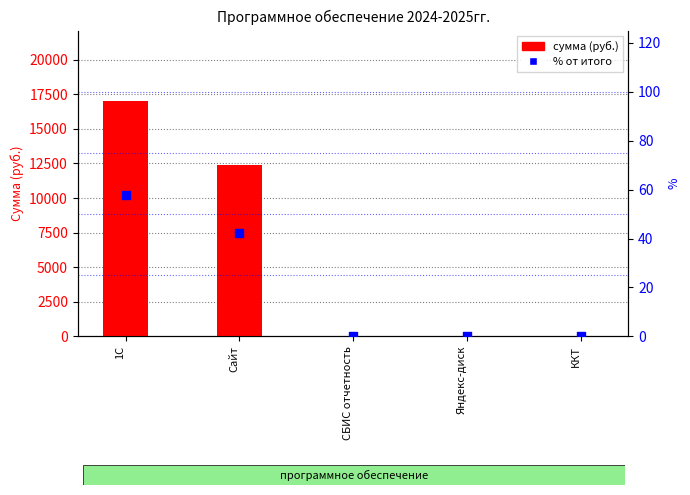

What are all the series names shown in the legend?

сумма (руб.), % от итого